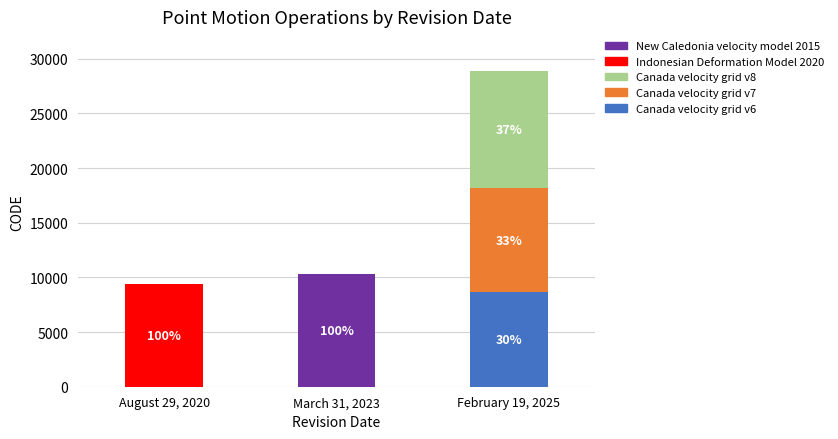

Which category has the highest value in the Canada velocity grid v6 series?

February 19, 2025